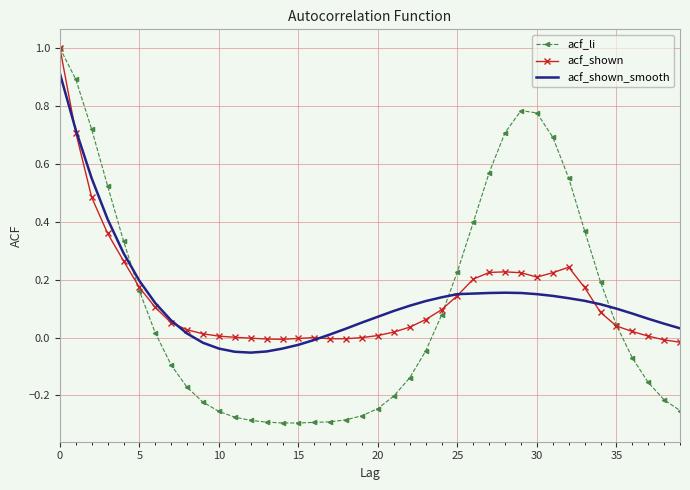

What is the maximum value for acf_li?

1.0